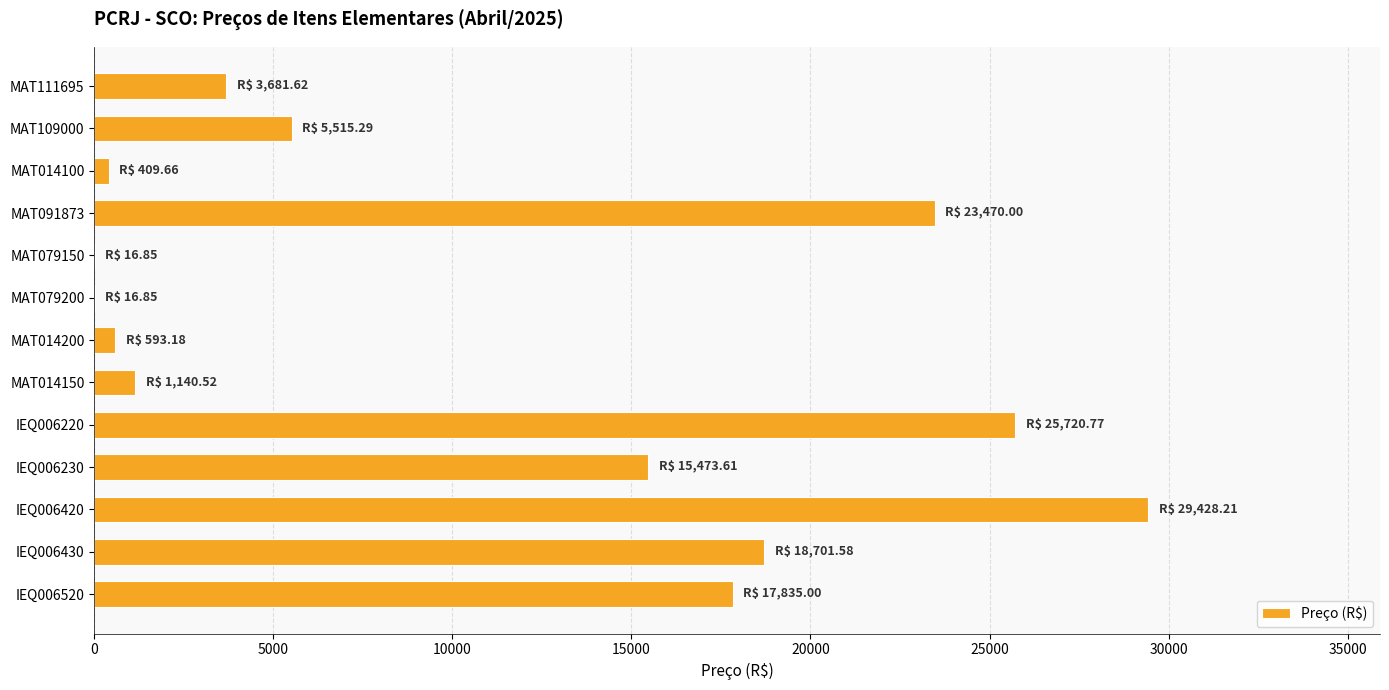

What is the greatest value displayed?

29428.2